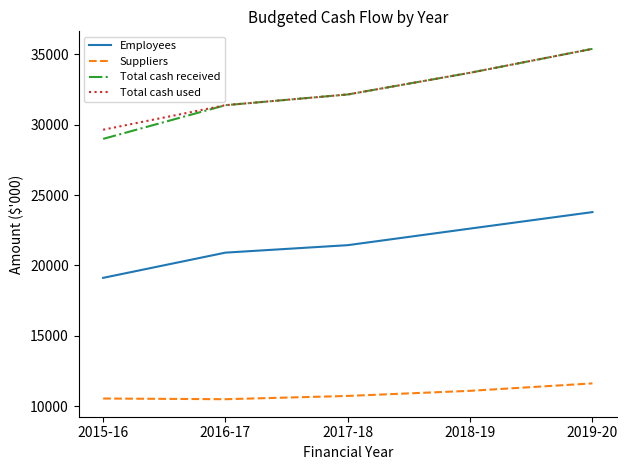

List the labels in order of Employees value, largest first.

2019-20, 2018-19, 2017-18, 2016-17, 2015-16